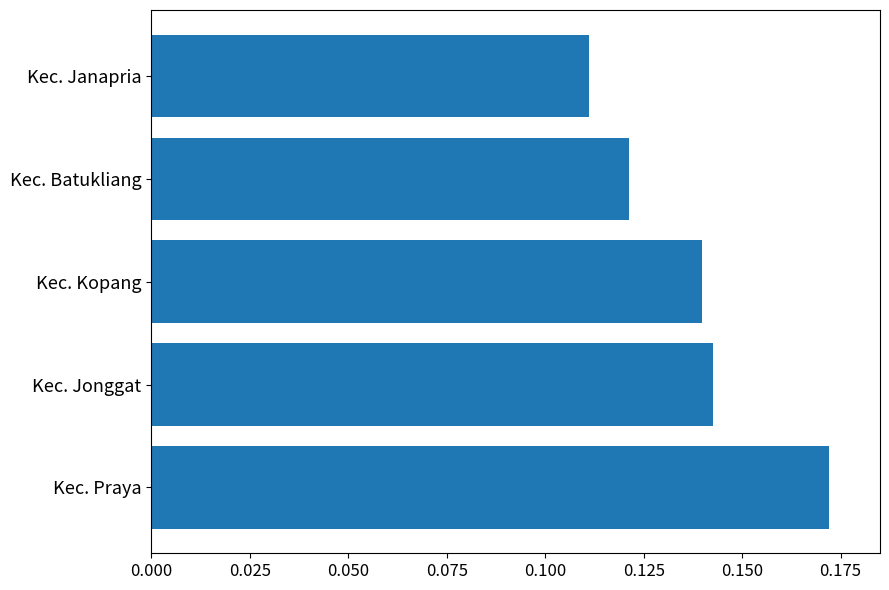

How many values are between 0 and 1?

5